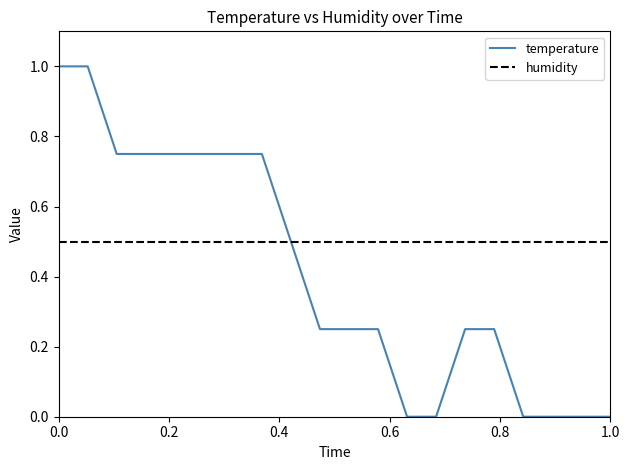

Is this an area chart (filled region under the line)?

No